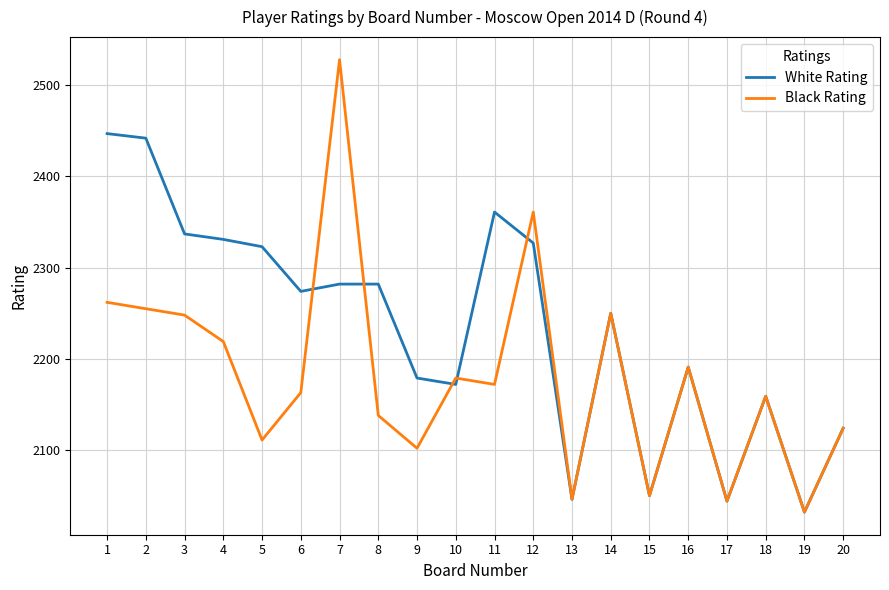

Is this an area chart (filled region under the line)?

No